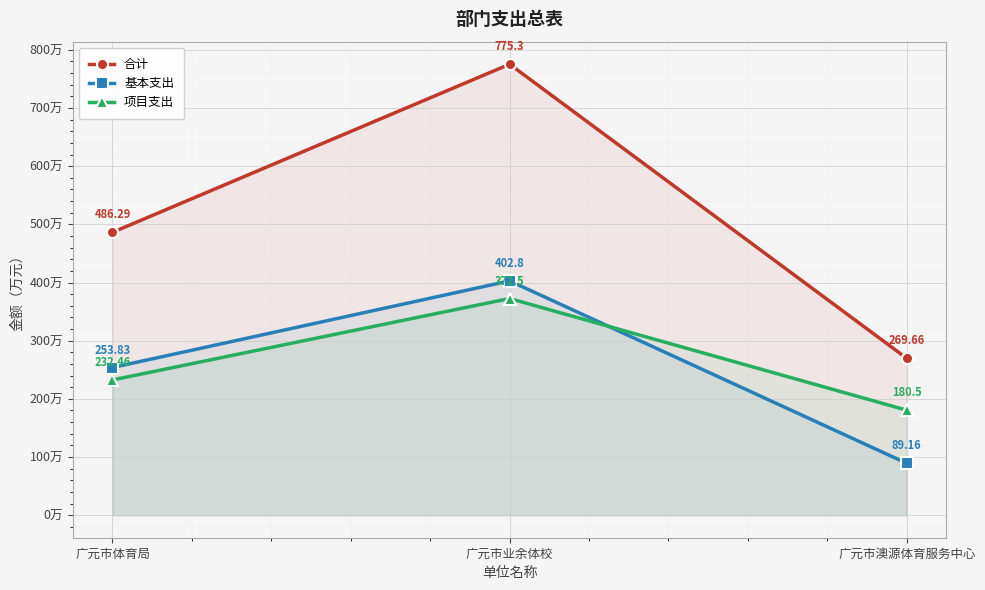

Rank the series by their maximum value, from highest to lowest.

合计, 基本支出, 项目支出